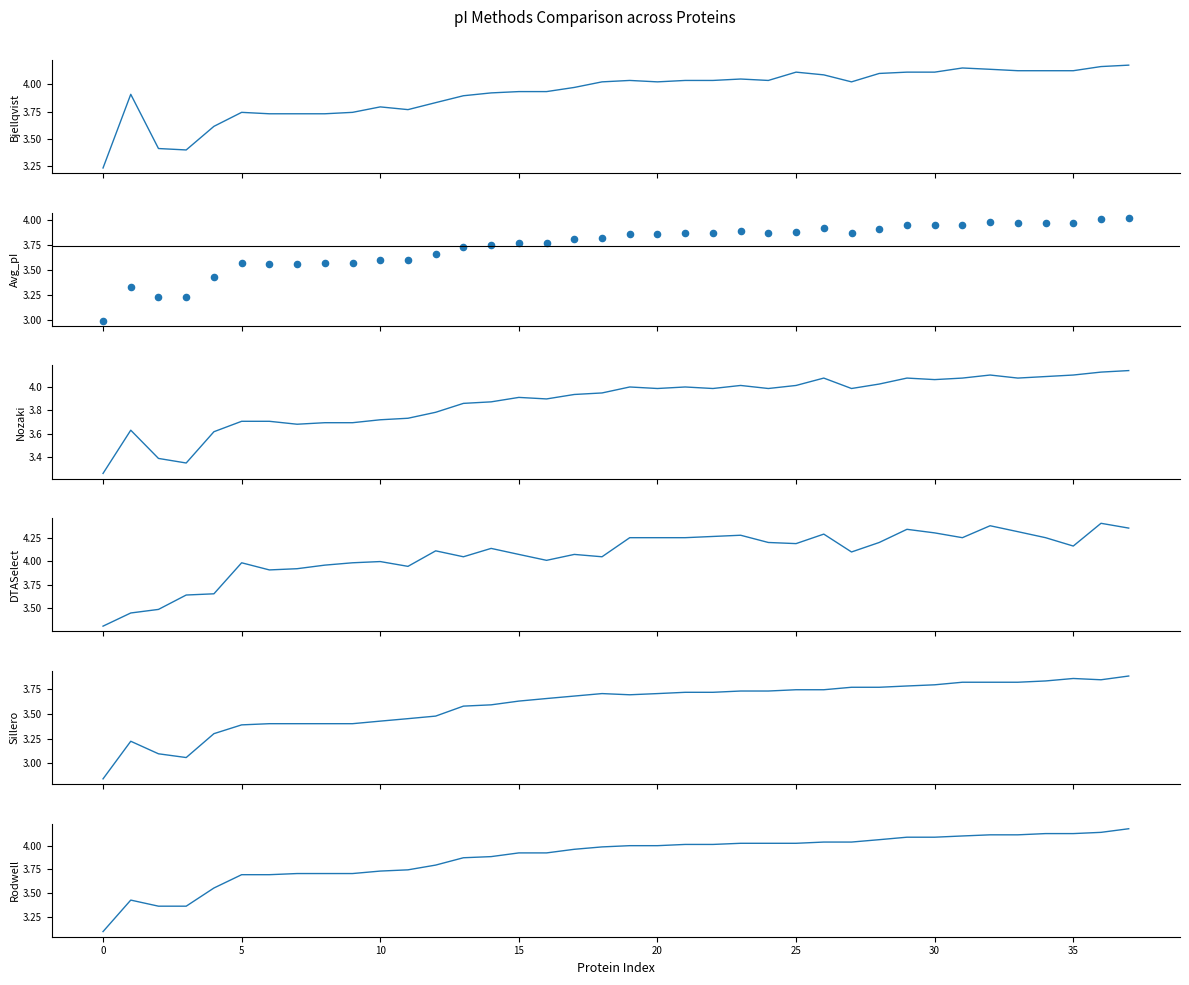

At which category is the sum across all series the highest?

37